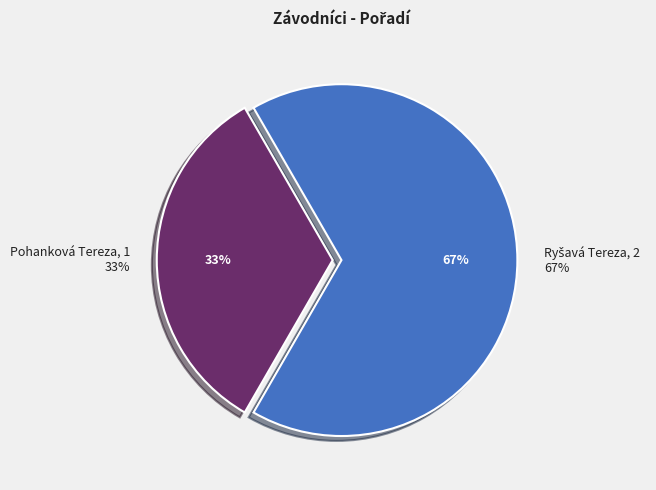

How many slices are in this pie chart?

2